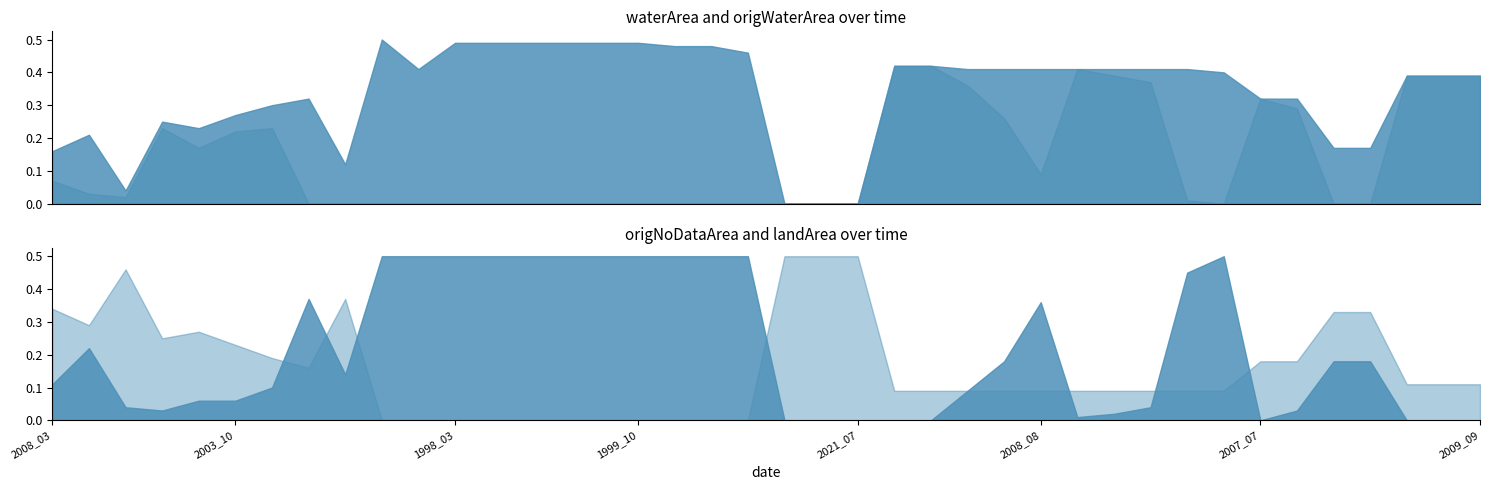

The value of origWaterArea at 1994_08 is -0.2. True or false?

False